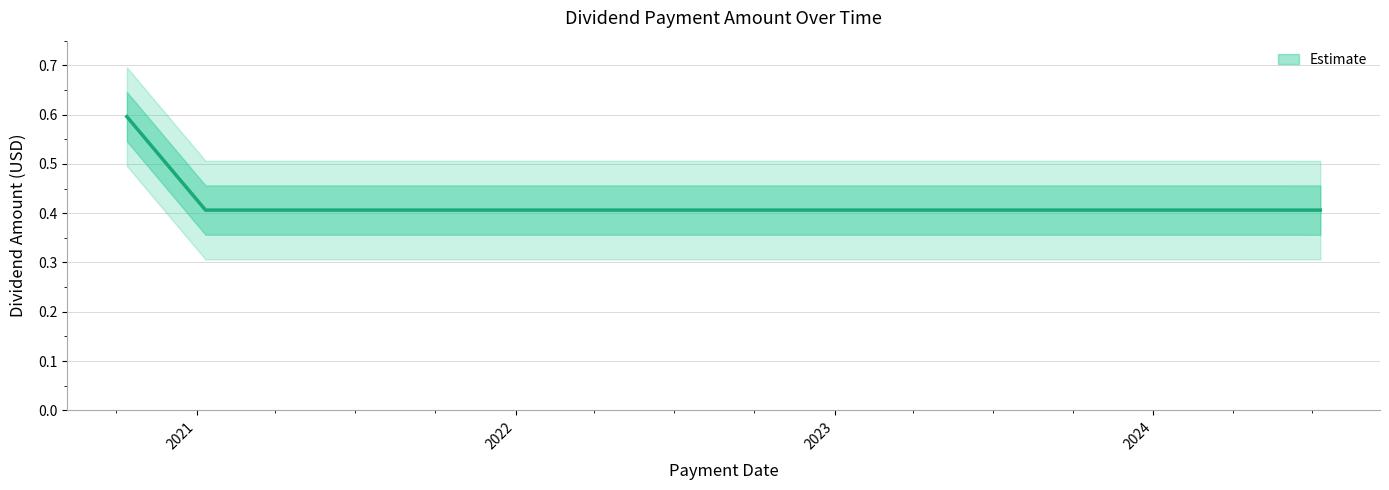

True or false: the data shows 0.7 at 2023-04-10.

False